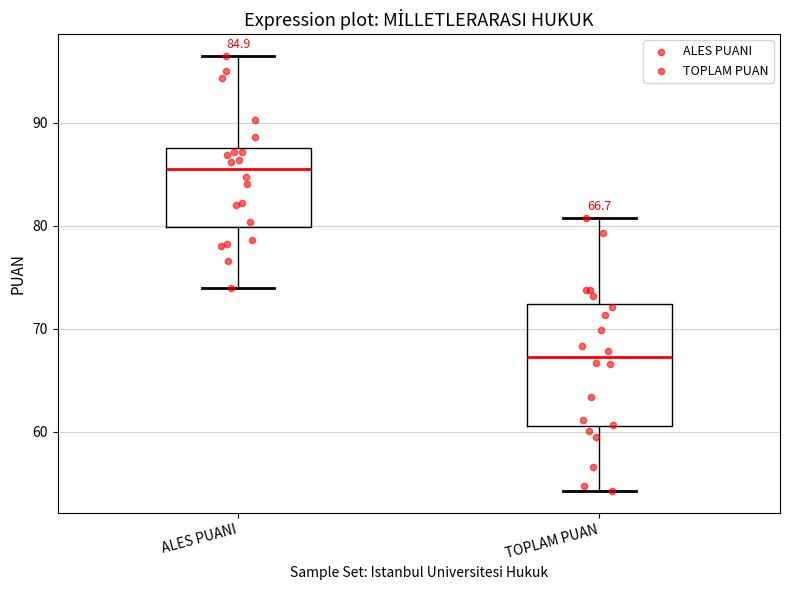

Comparing the boxes themselves (not the whiskers), which one is the tallest?

TOPLAM PUAN